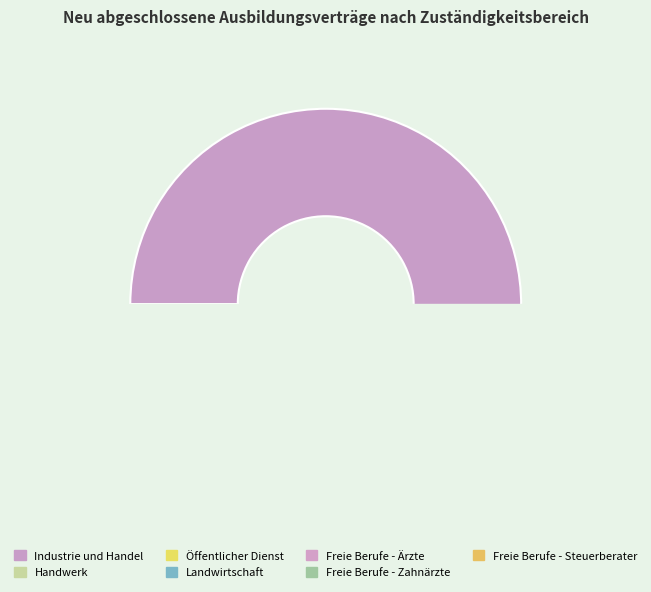

What is the change in value from Handwerk to Freie Berufe - Steuerberater?

-2208